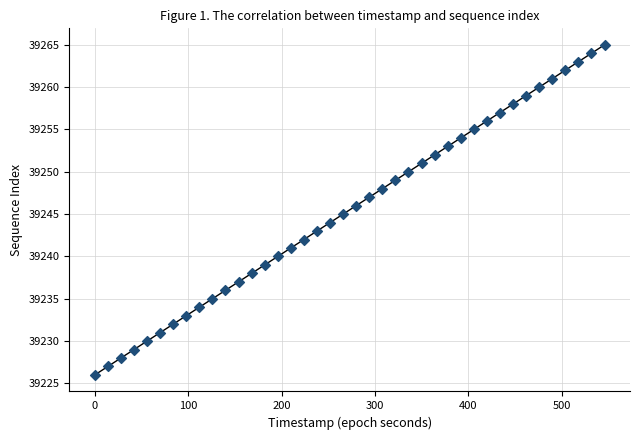

What is the range of Y values (max minus min)?

39